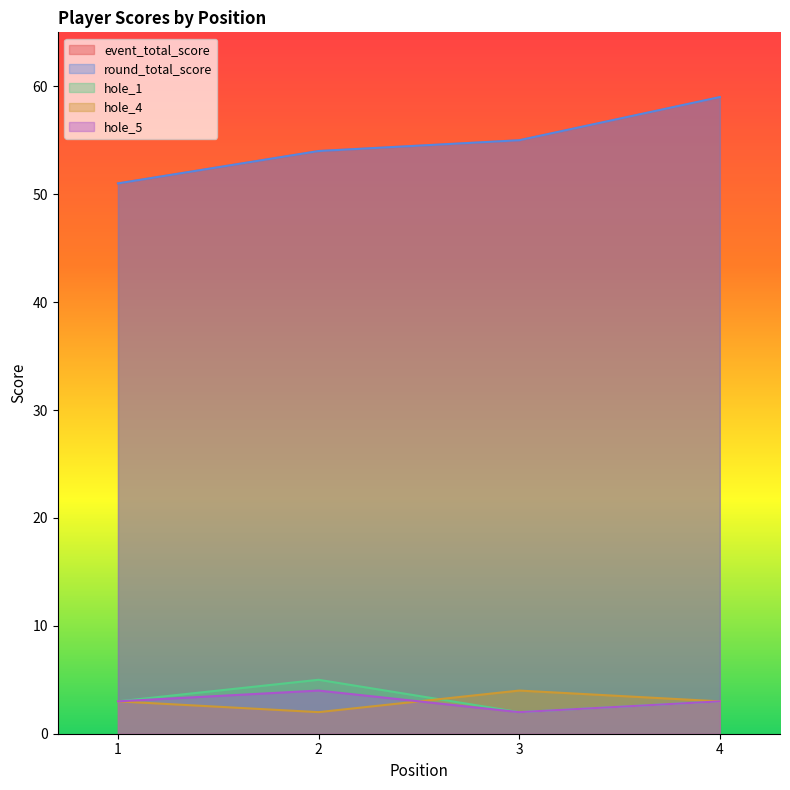

What is the difference between the maximum and minimum values in the hole_5 series?

2